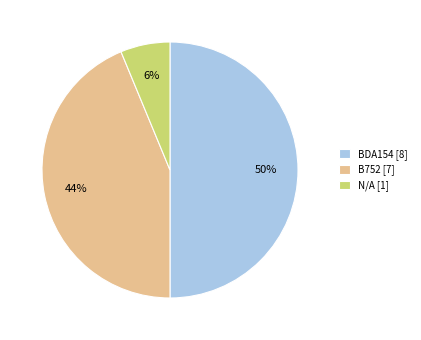

True or false: B752 [7] accounts for 44% of the total.

True